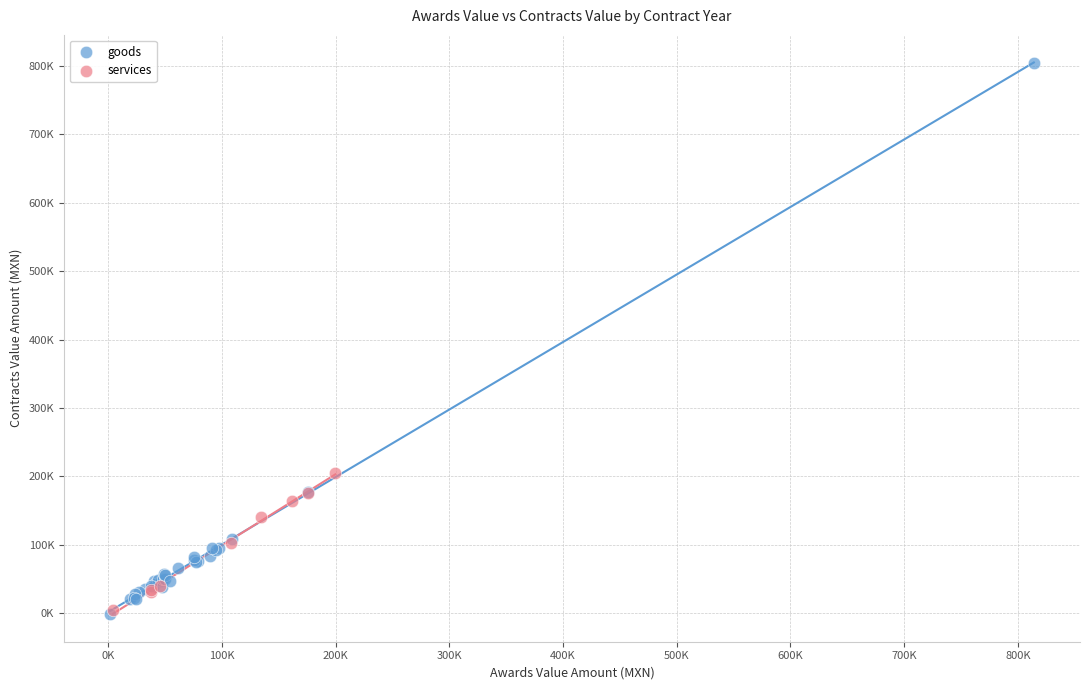

Which series contains the highest Y value?

goods